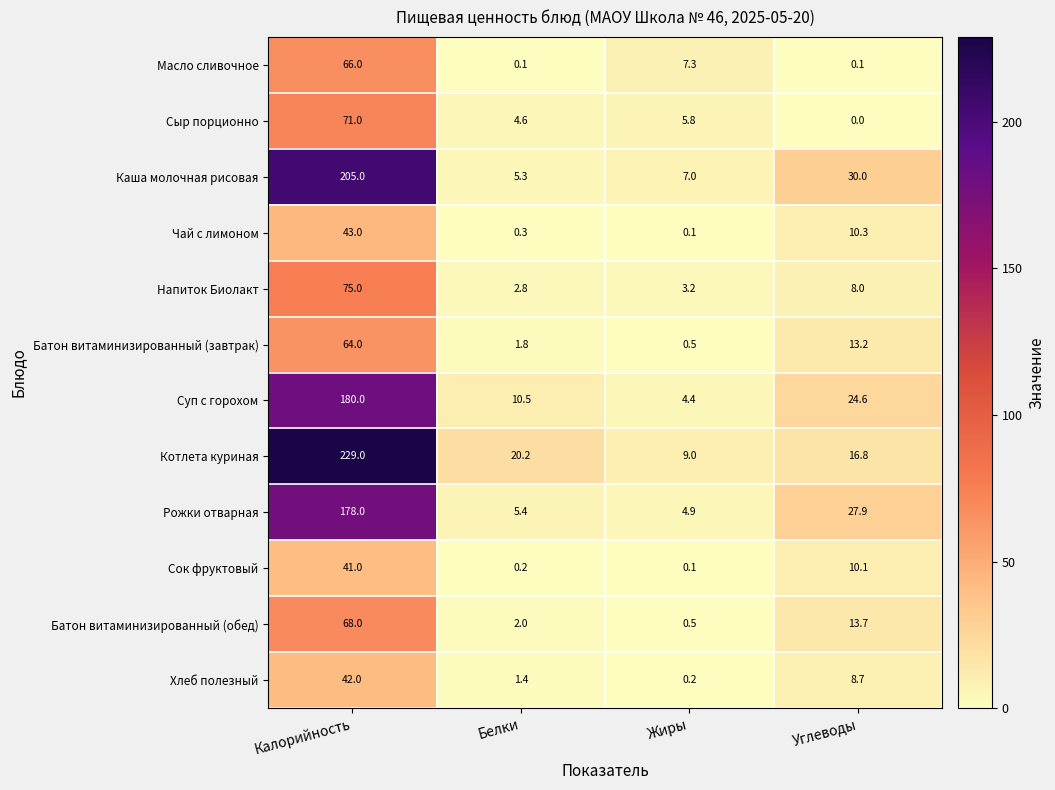

At which label does Суп с горохом first exceed 24?

Калорийность